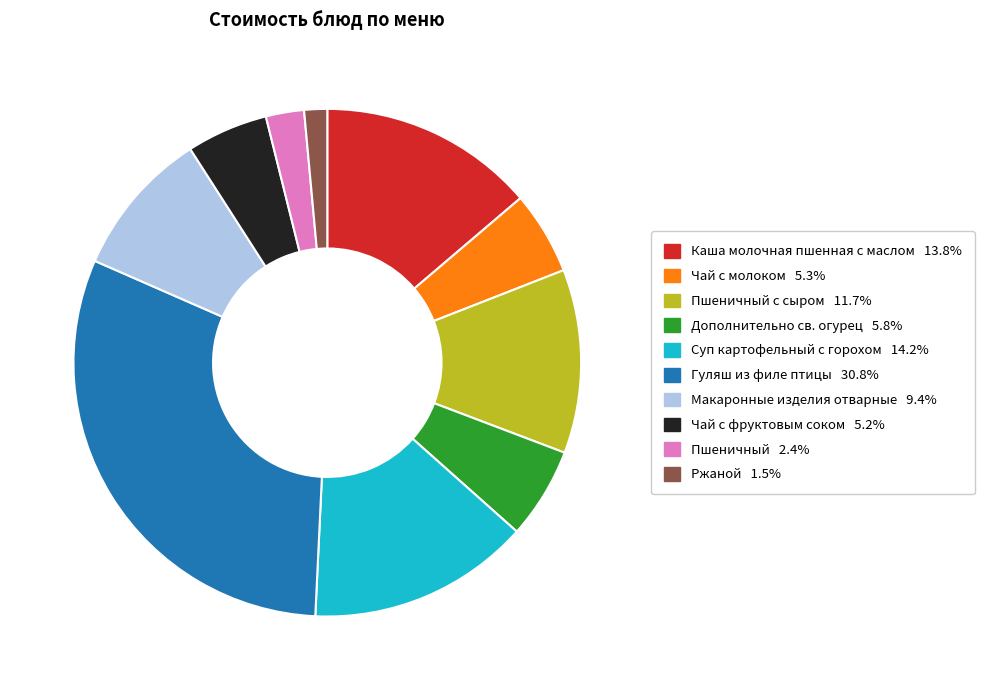

Does any single category account for the majority?

No